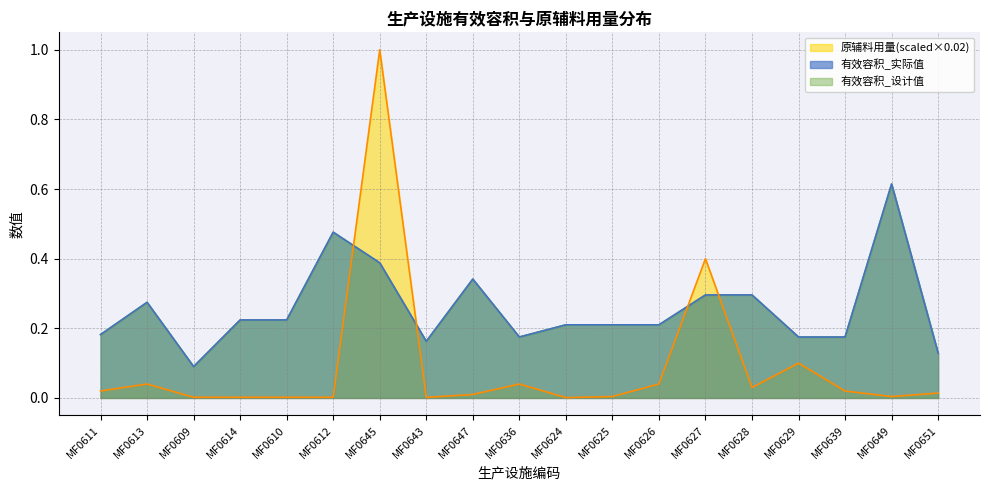

What is the average value of the 有效容积_实际值 series?

0.3